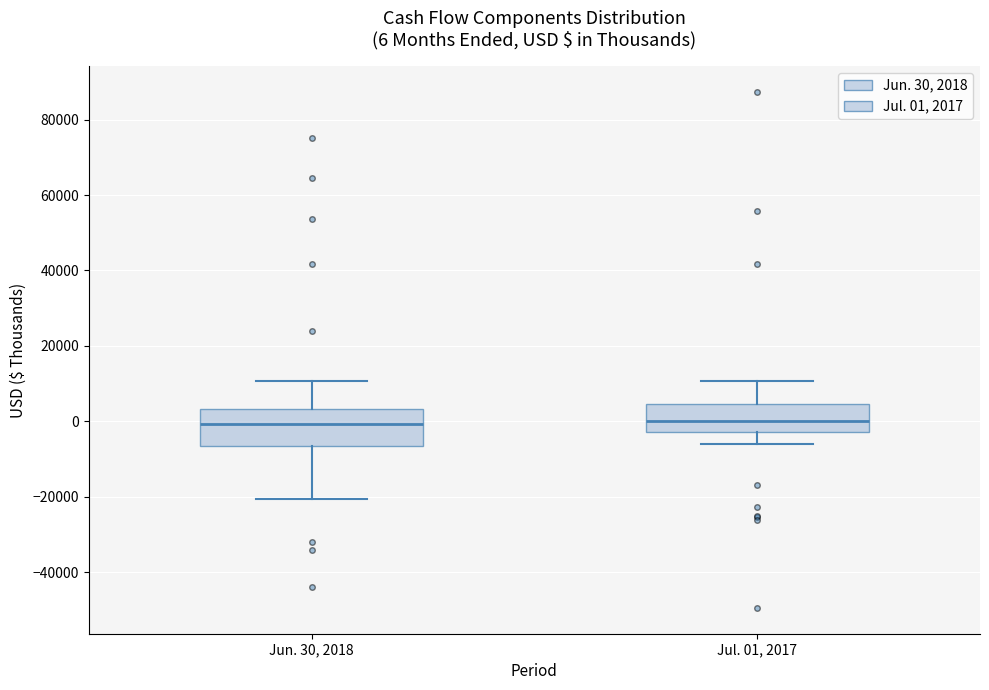

Comparing the boxes themselves (not the whiskers), which one is the tallest?

Jun. 30, 2018